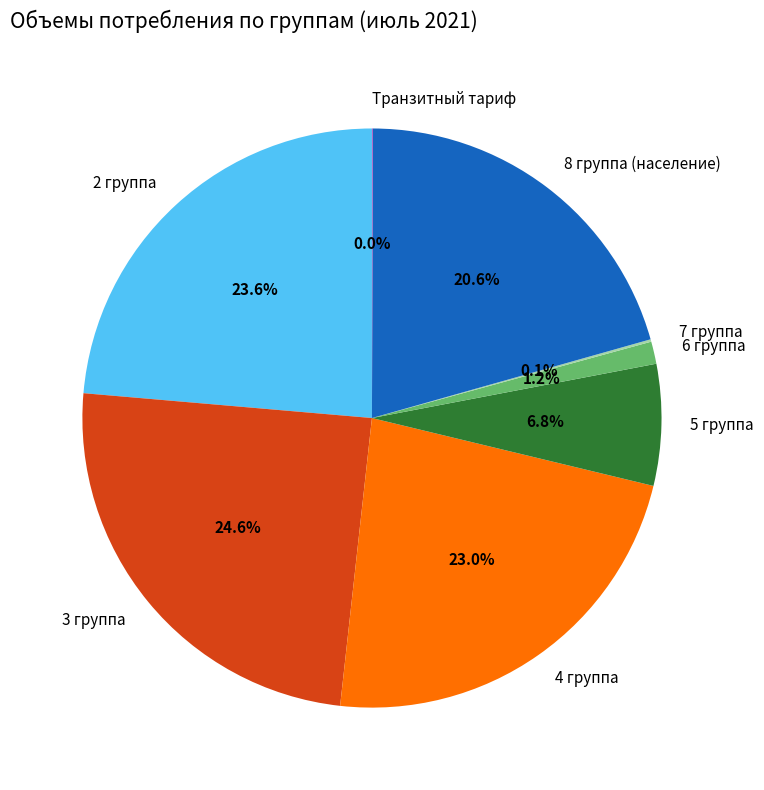

What is the total percentage of 4 группа and 5 группа?

29.8%